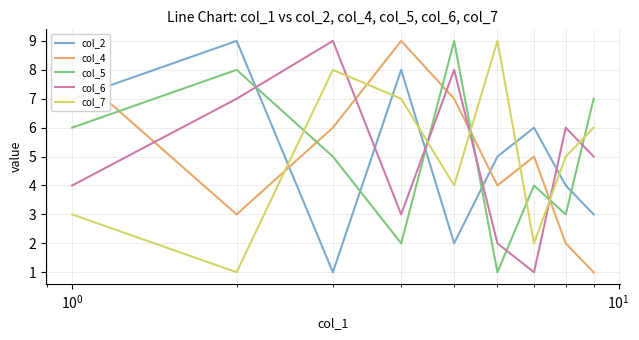

What is the average value of the col_5 series?

5